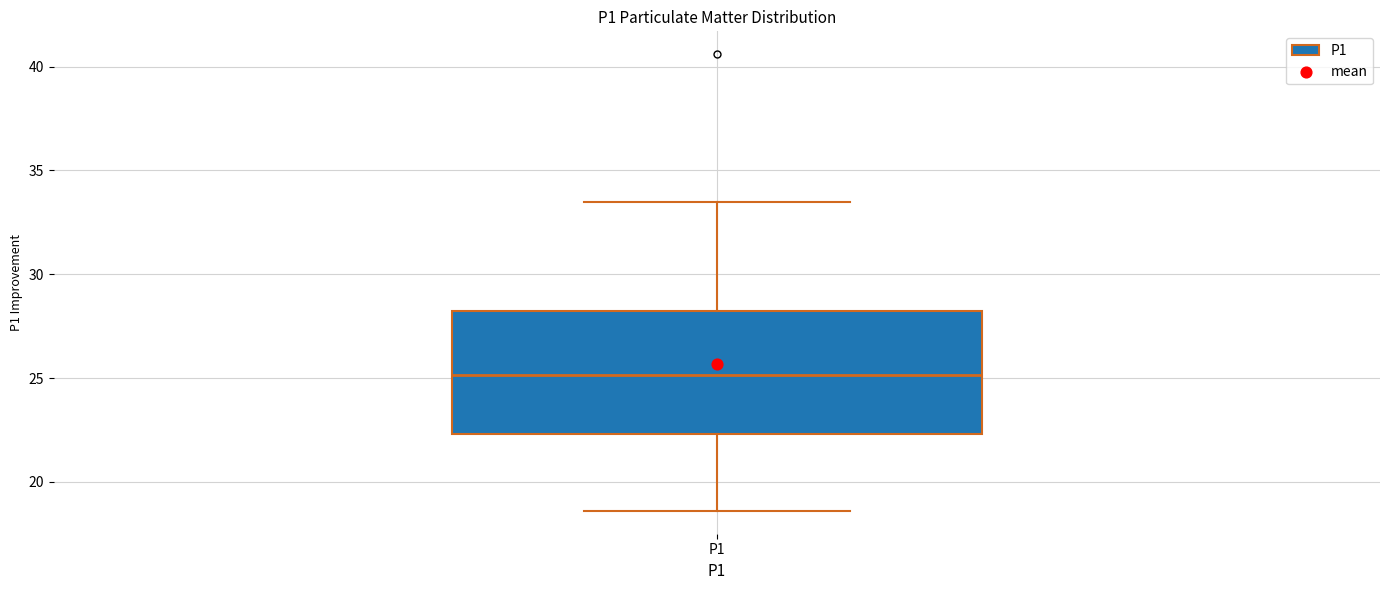

Read this box plot against the y-axis: the position of the median line, the range covered by the box, and the ends of both whiskers. The values are not printed on the chart, so give them approximately, as read against the axis.

median 25.0, box 22.5 to 28.0, whiskers 18.5 to 33.5